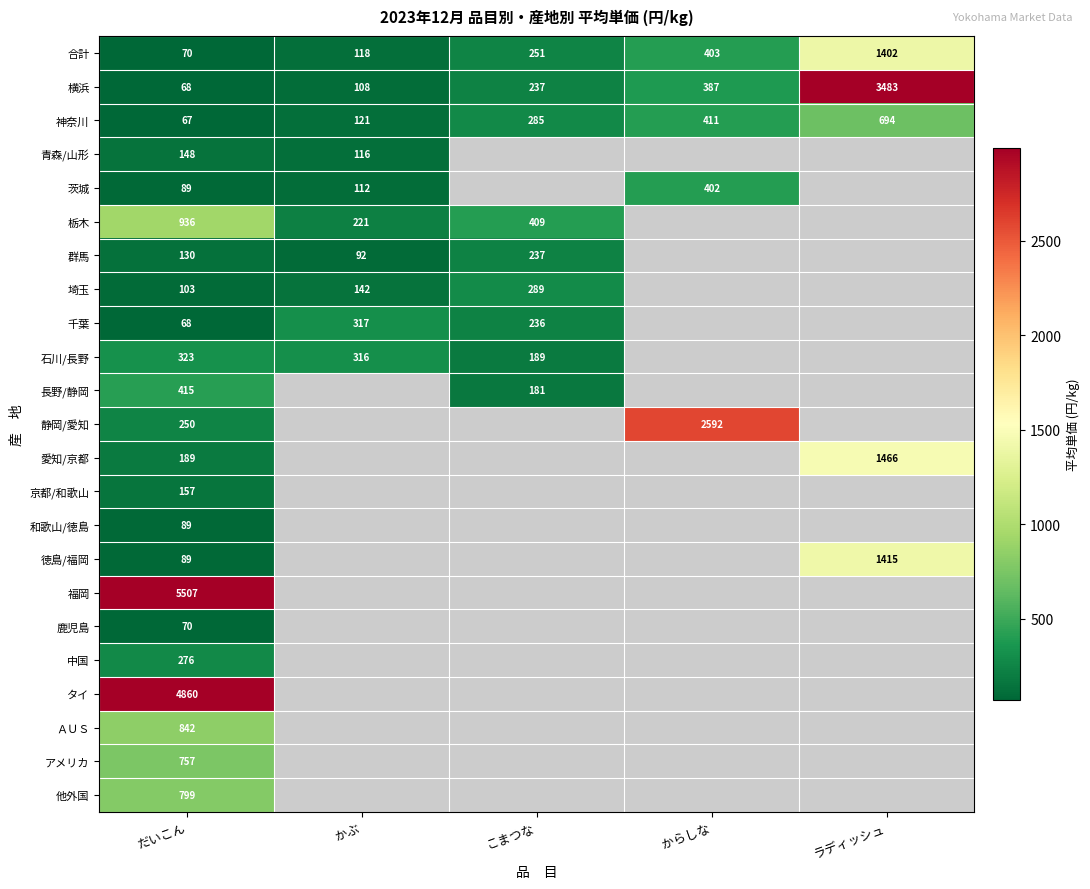

The value of 青森/山形 at かぶ is 116. True or false?

True